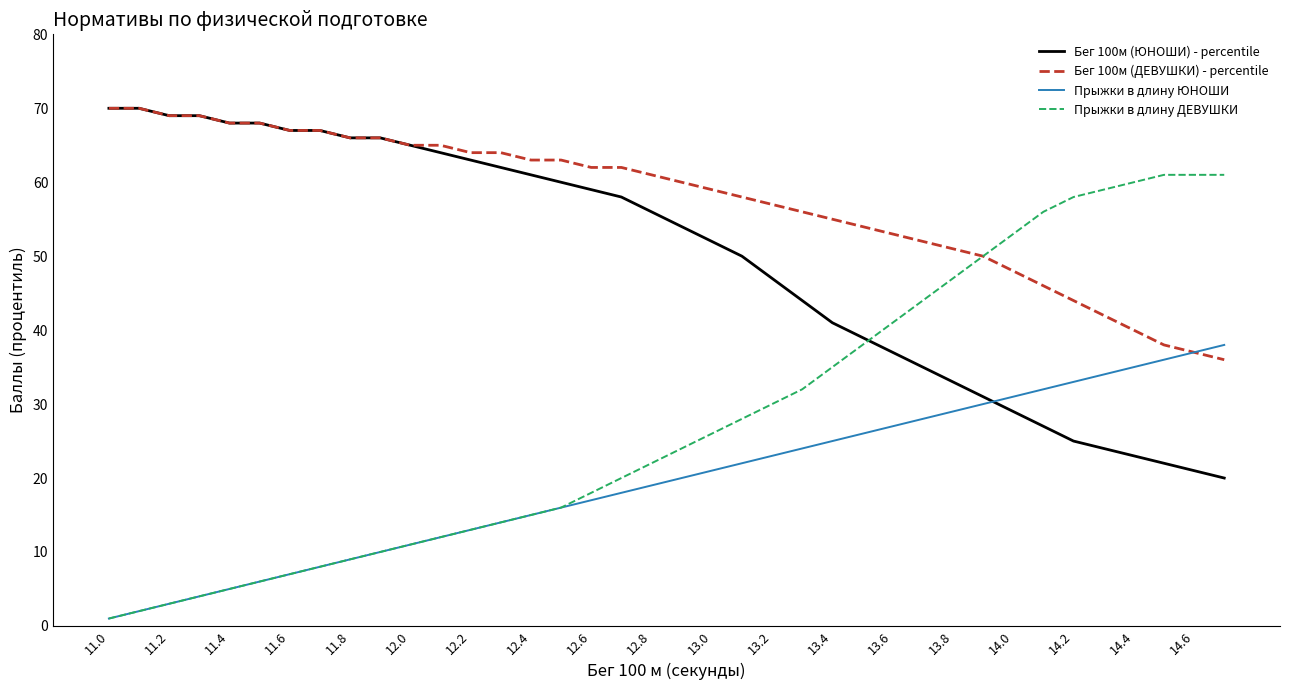

Count the number of data series in this chart.

4